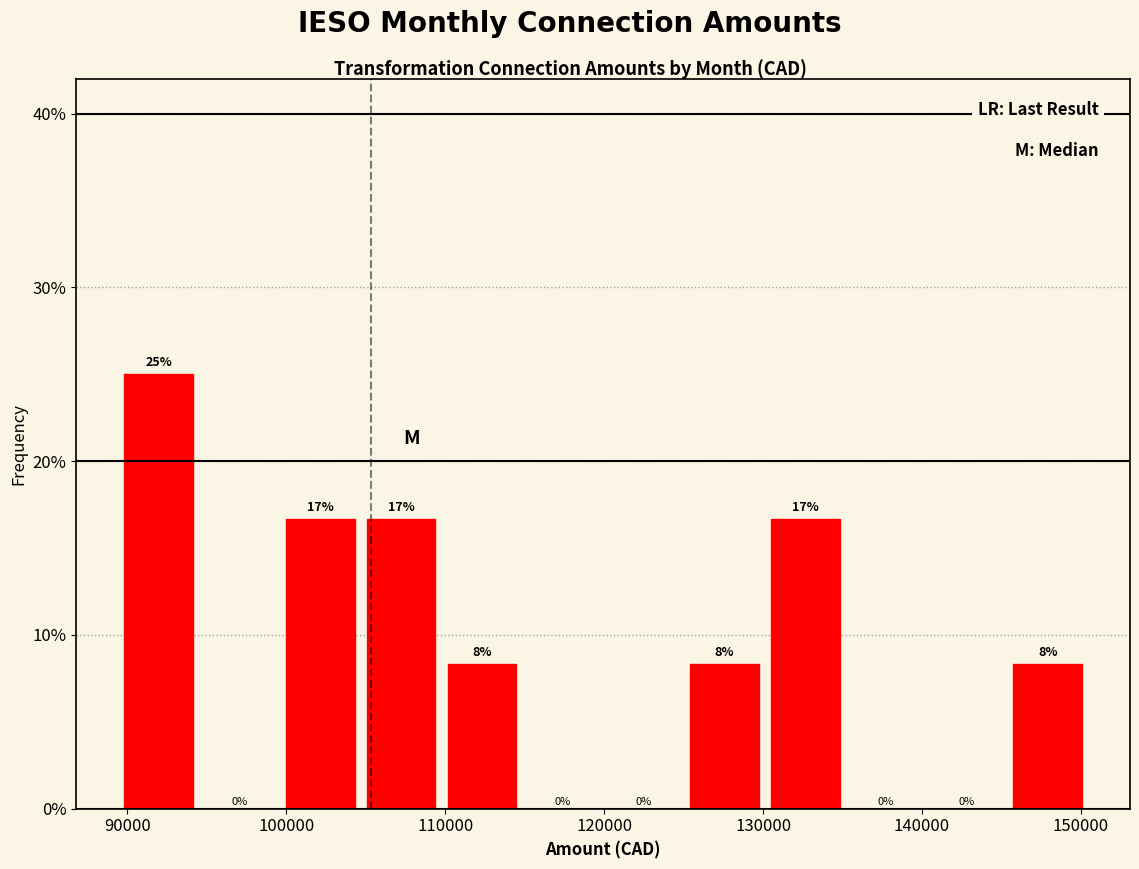

Over which range of the x-axis is the bar tallest?

89000 to 95000